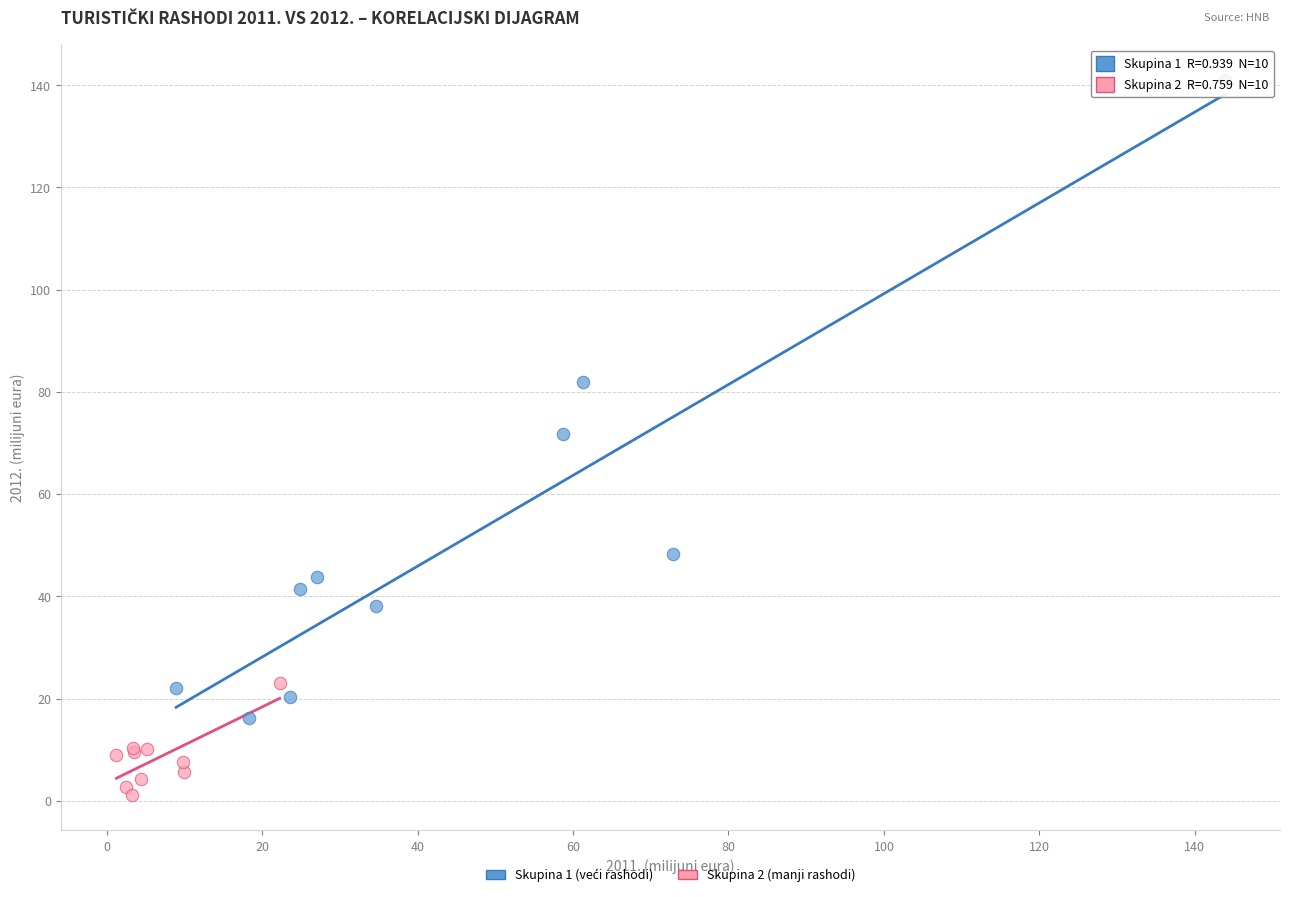

Which series reaches the minimum Y coordinate?

Skupina 2 (manji rashodi)